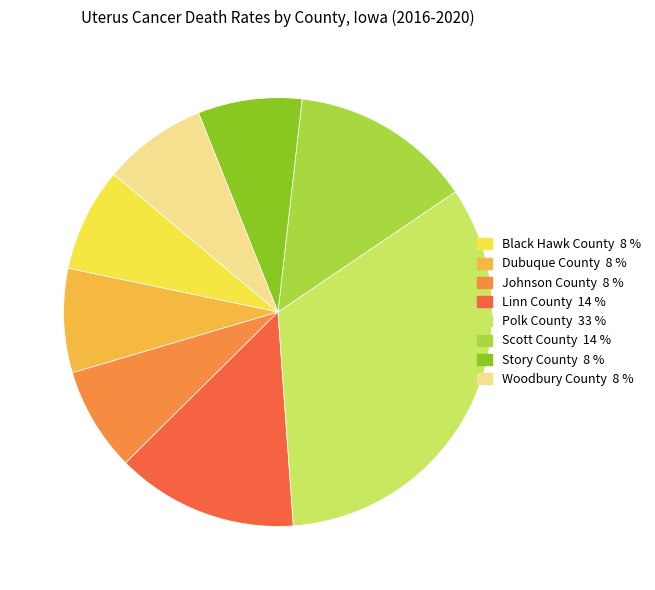

Count the number of slices in the pie.

8